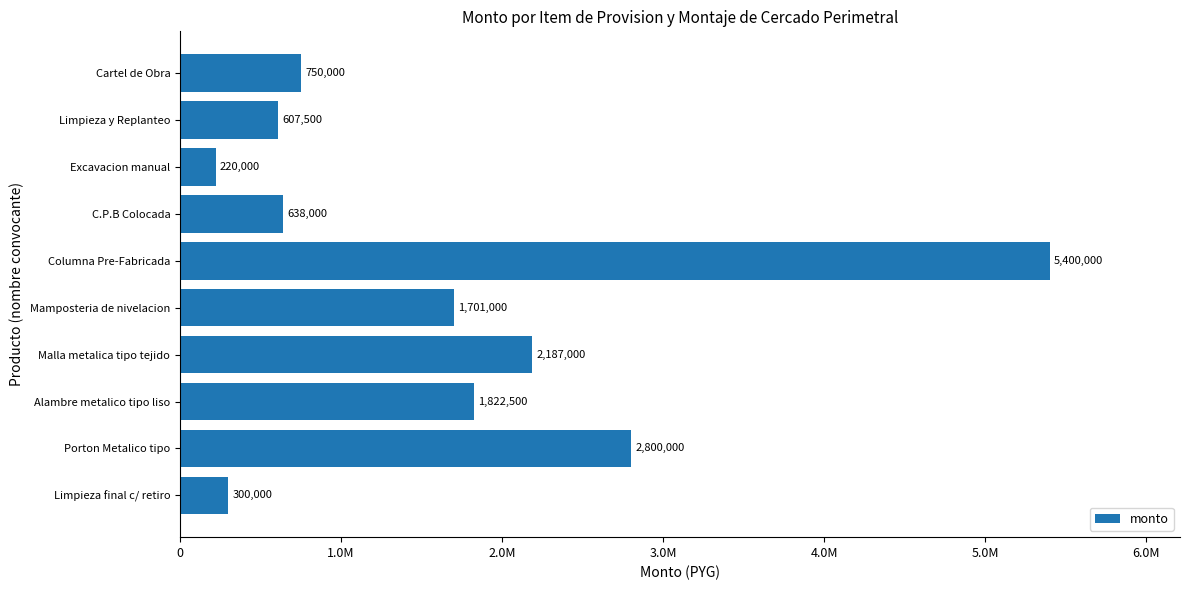

List the labels in order of value, smallest first.

Excavacion manual, Limpieza final c/ retiro, Limpieza y Replanteo, C.P.B Colocada, Cartel de Obra, Mamposteria de nivelacion, Alambre metalico tipo liso, Malla metalica tipo tejido, Porton Metalico tipo, Columna Pre-Fabricada